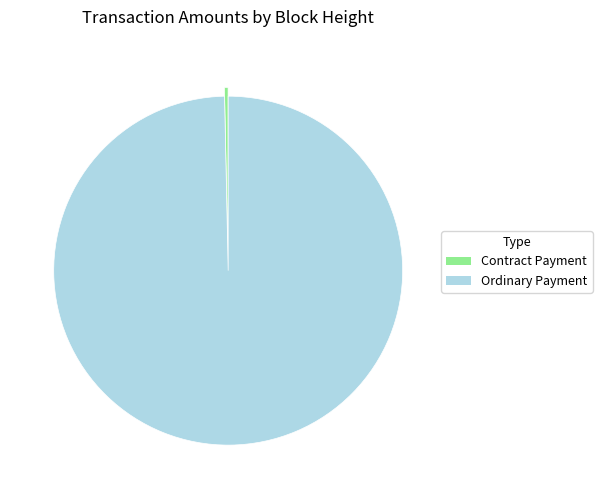

Is there any slice that represents more than half of the pie?

Yes